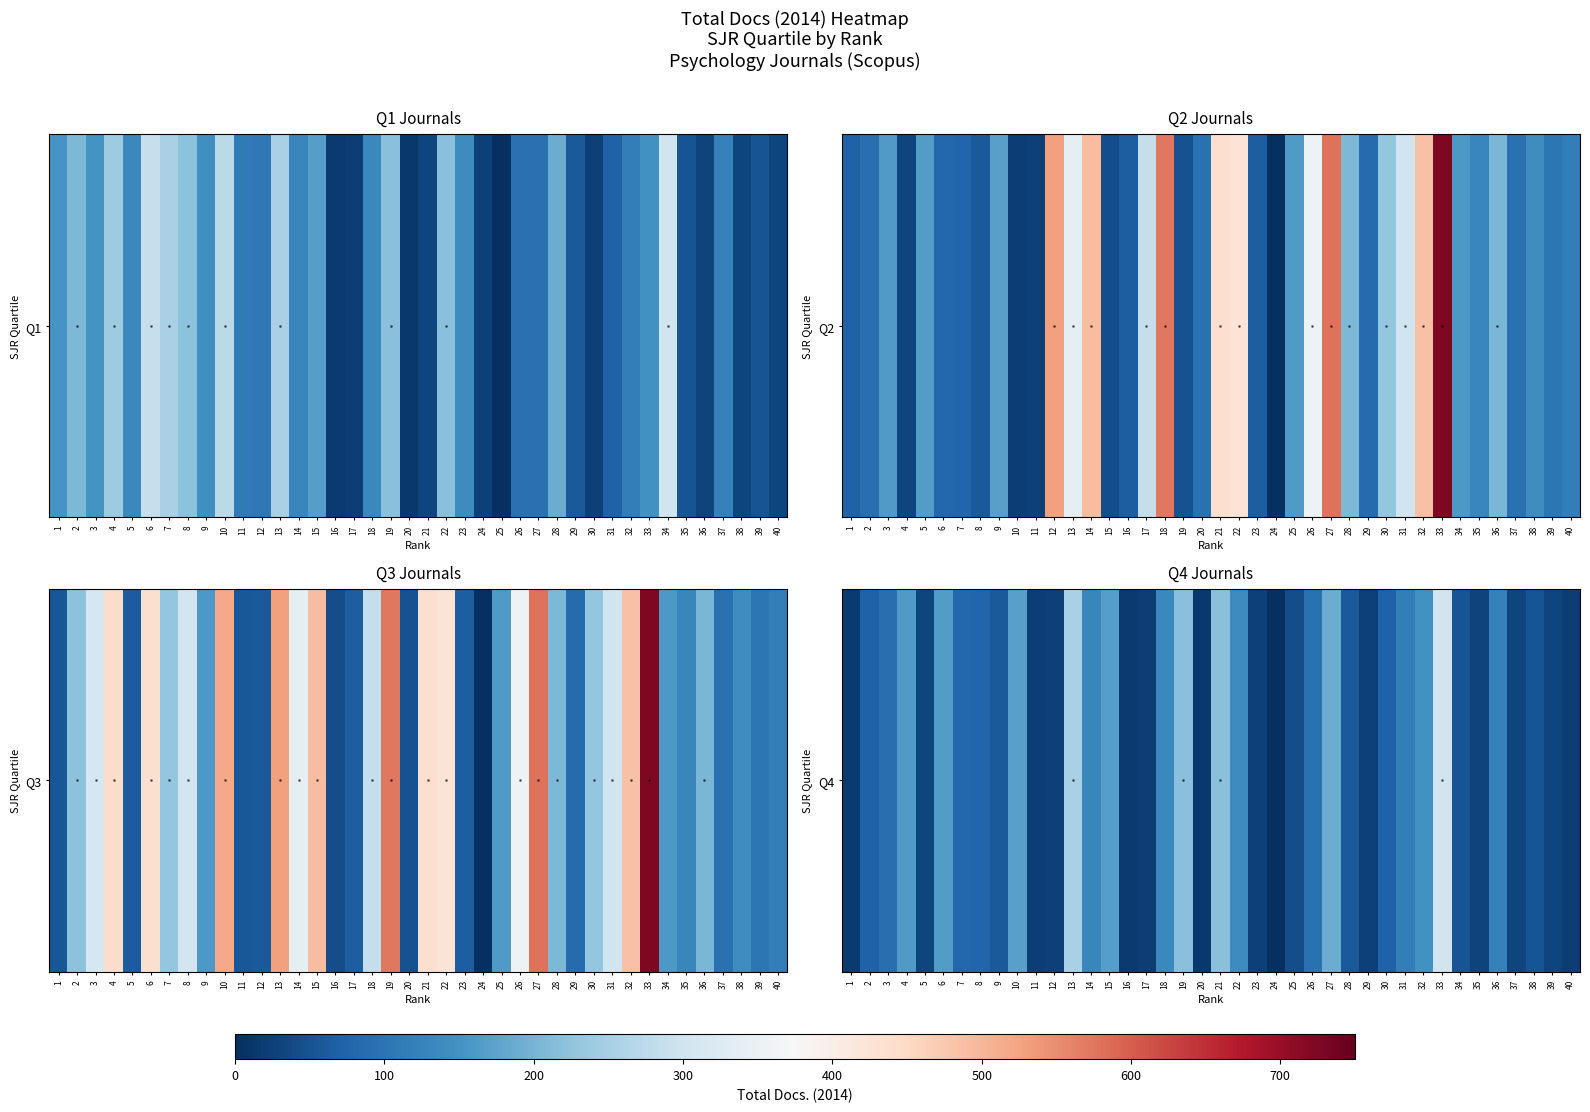

List the labels in order of value, smallest first.

24, 20, 1, 16, 11, 17, 40, 12, 23, 29, 35, 37, 39, 5, 25, 34, 38, 9, 28, 2, 30, 8, 7, 3, 26, 31, 36, 14, 18, 22, 32, 4, 6, 15, 10, 27, 21, 19, 13, 33